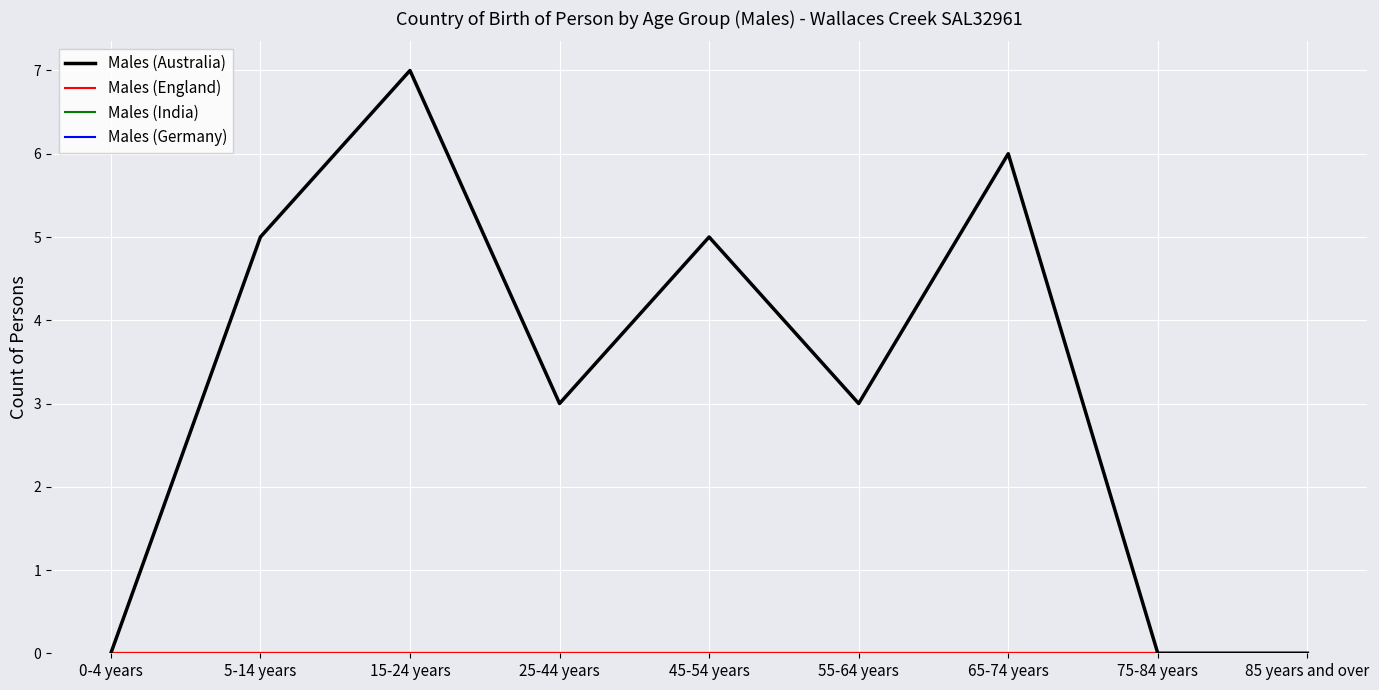

Does the chart have visible grid lines?

Yes